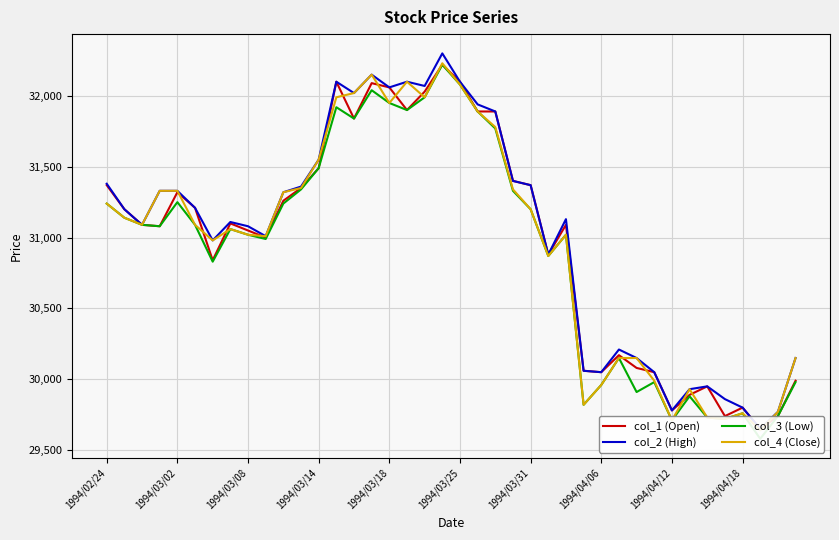

How many values in the col_2 (High) series are below 31200?

20